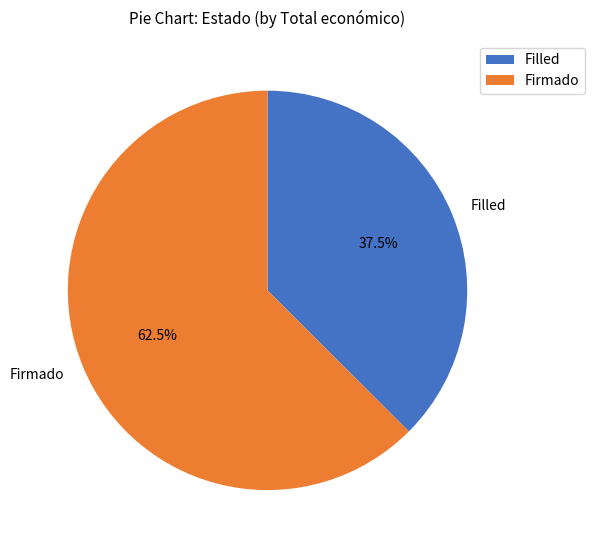

What is the total percentage of Firmado and Filled?

100.0%